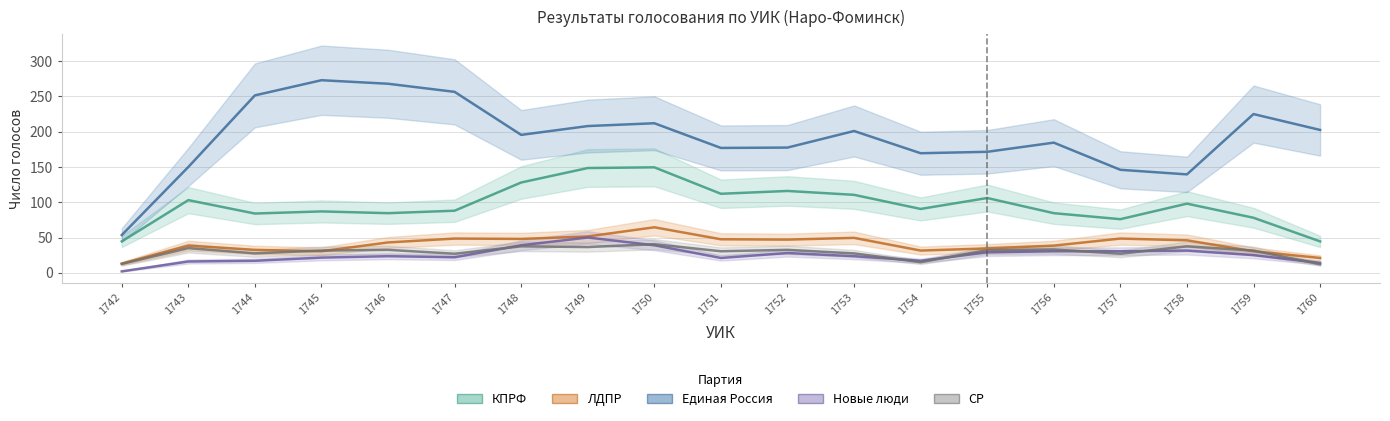

At which label does СР first exceed 32?

1743